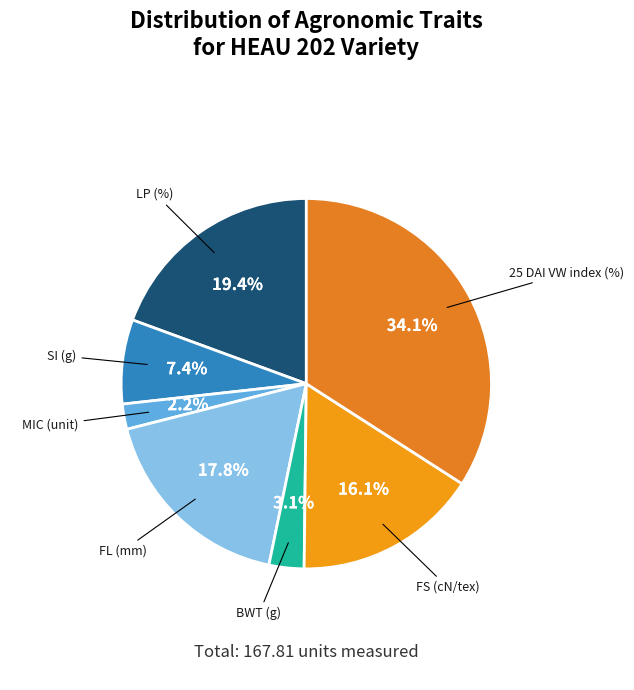

Combined, do FL (mm) and FS (cN/tex) account for over 50%?

No